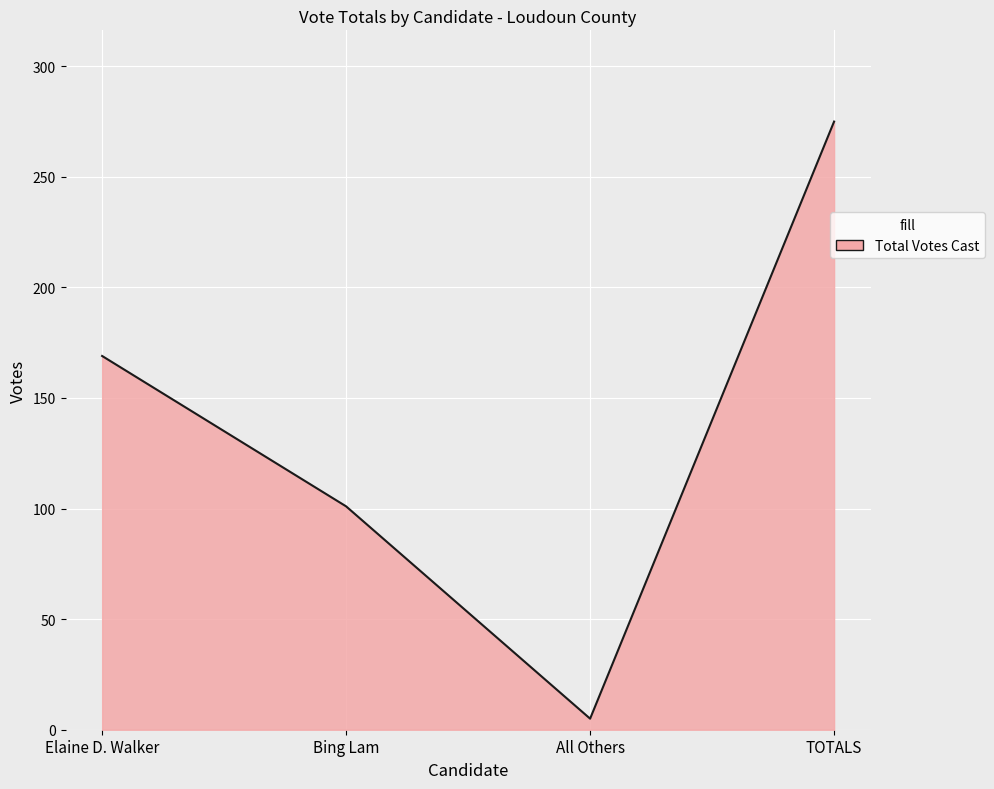

Which label corresponds to the smallest value in the chart?

All Others